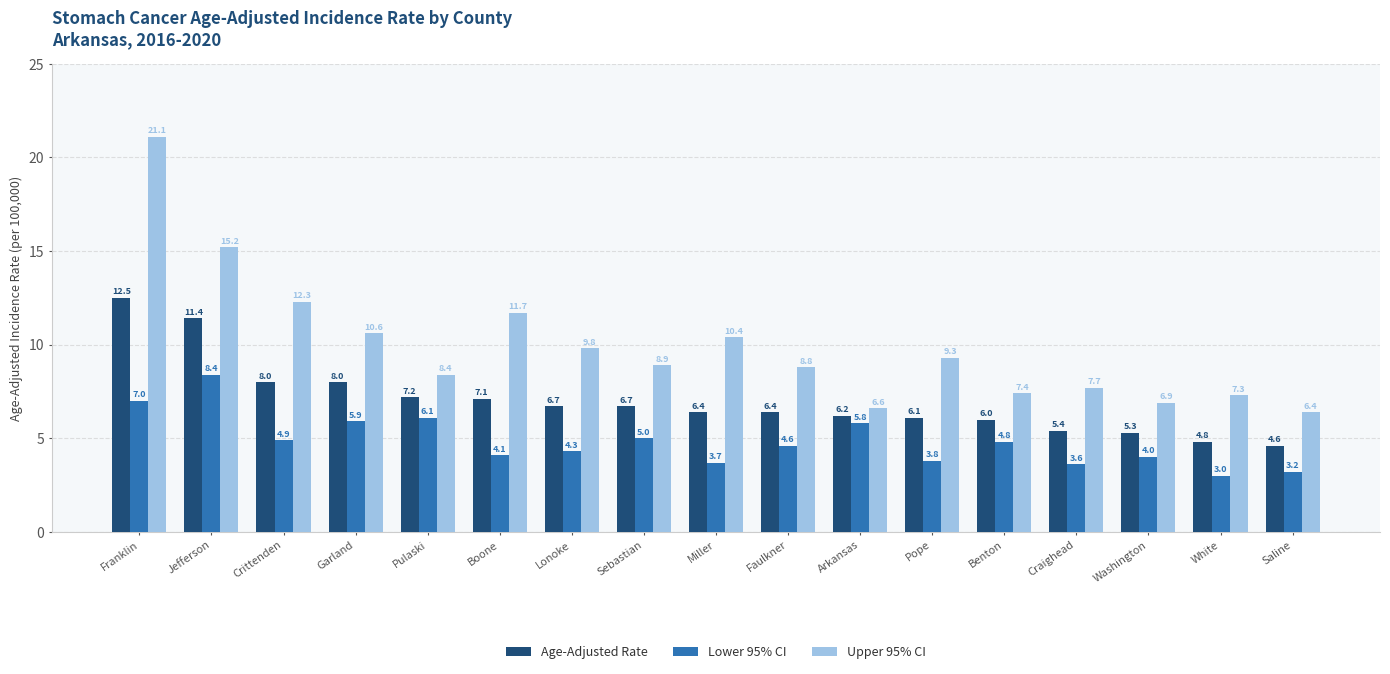

Where is Upper 95% CI nearest to the value 13?

Crittenden